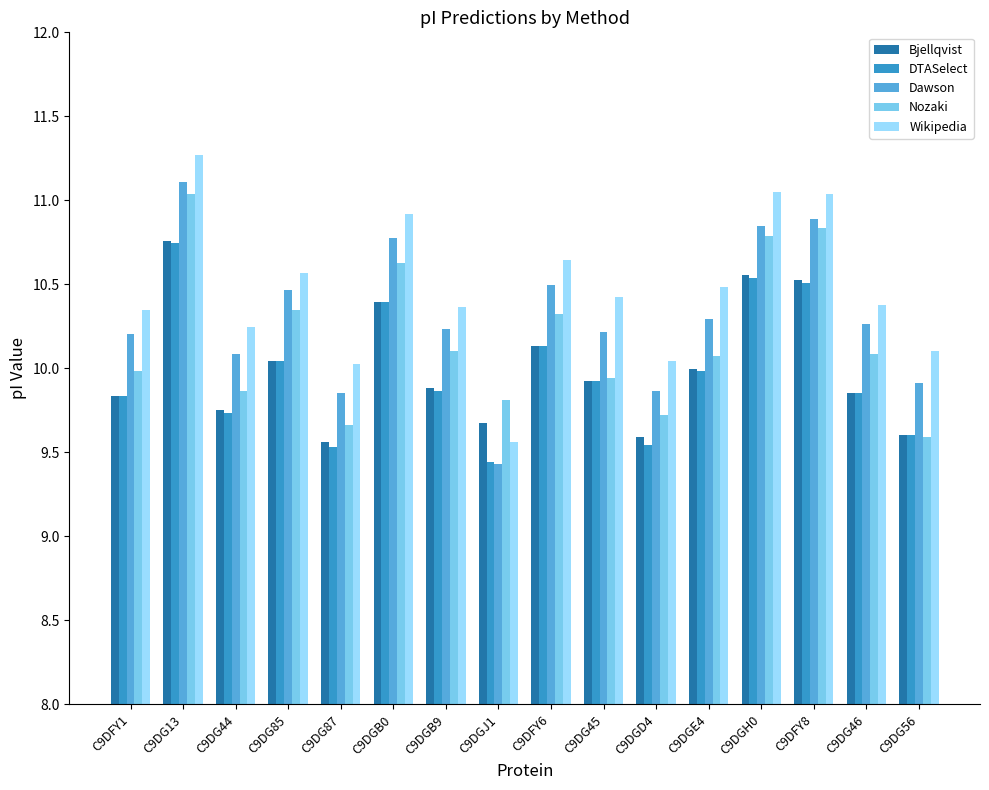

What is the difference between the maximum and minimum values in the Bjellqvist series?

1.2